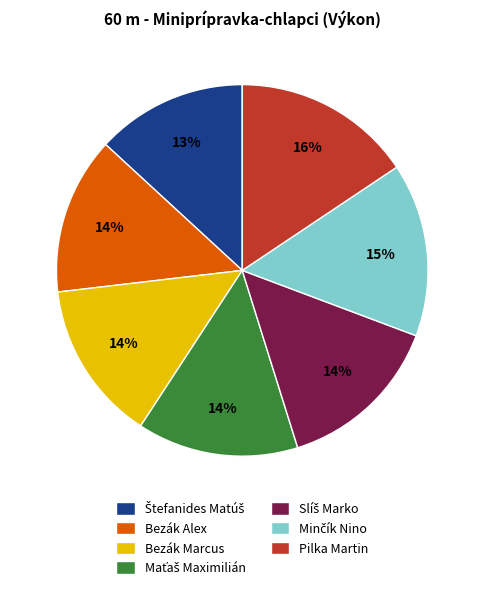

True or false: Bezák Marcus accounts for 14% of the total.

True